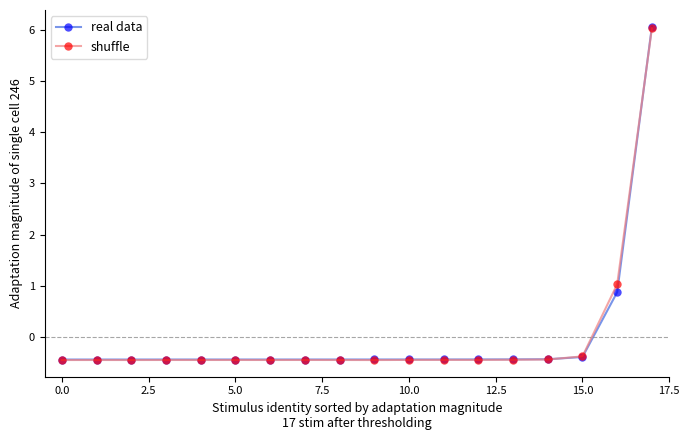

What is the value of the real data point at the 7th from the left?

-0.4